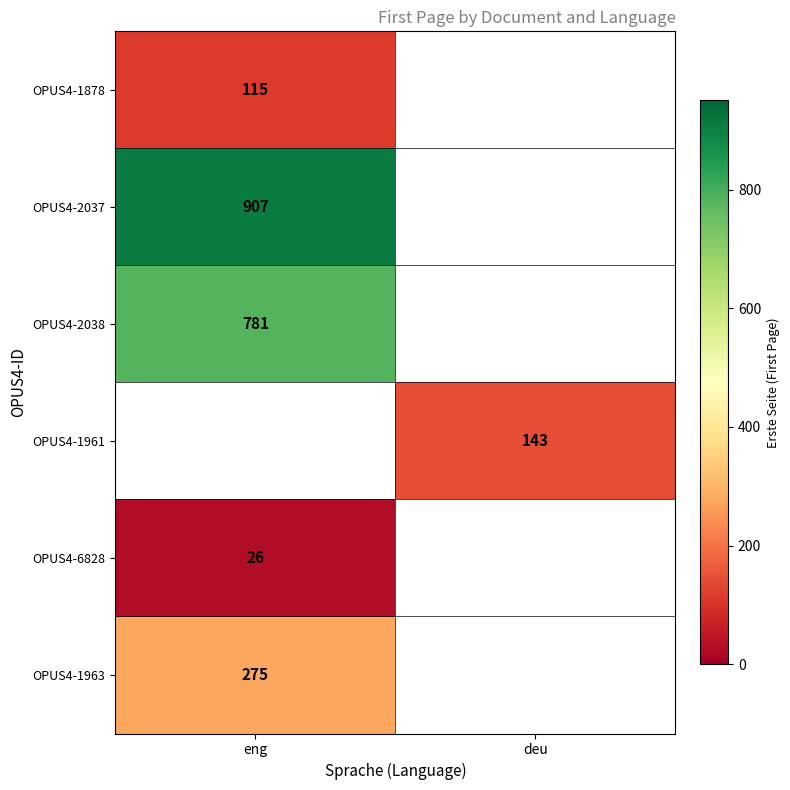

The value of OPUS4-1961 at deu is 231. True or false?

False